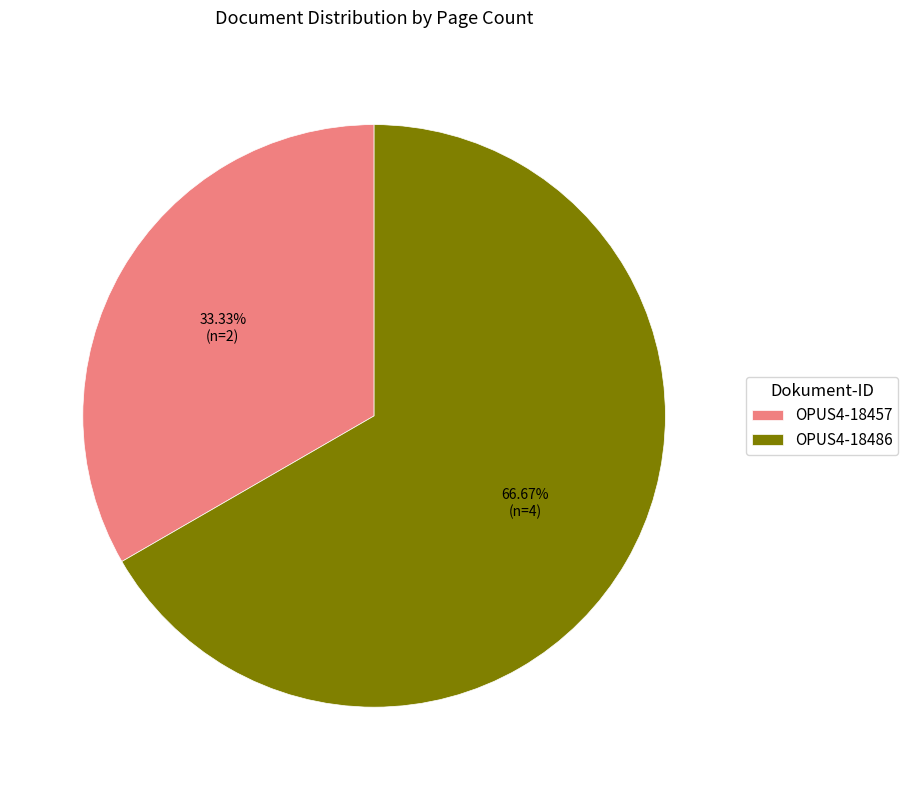

To the nearest percent, what is the difference between the OPUS4-18457 and OPUS4-18486 slice percentages?

33%